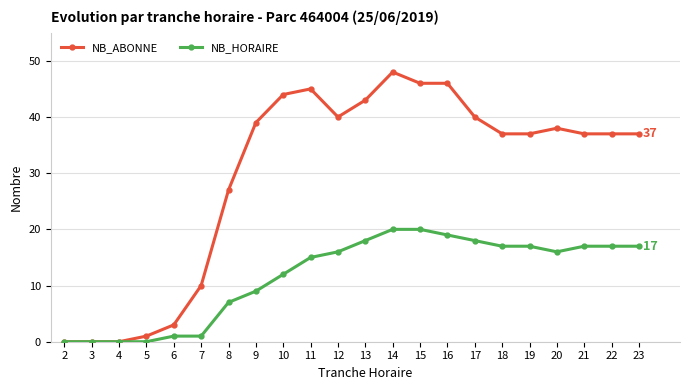

List the series in order of their peak value, lowest first.

NB_HORAIRE, NB_ABONNE